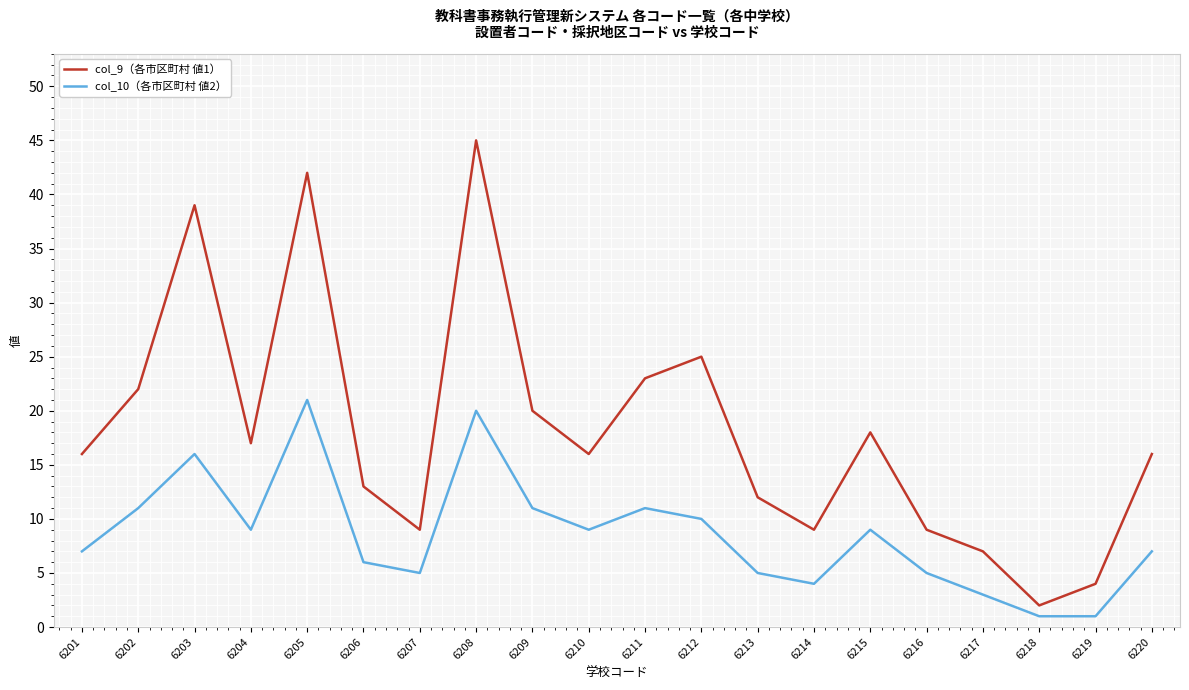

What is the difference between the maximum and minimum values in the col_9（各市区町村 値1） series?

43